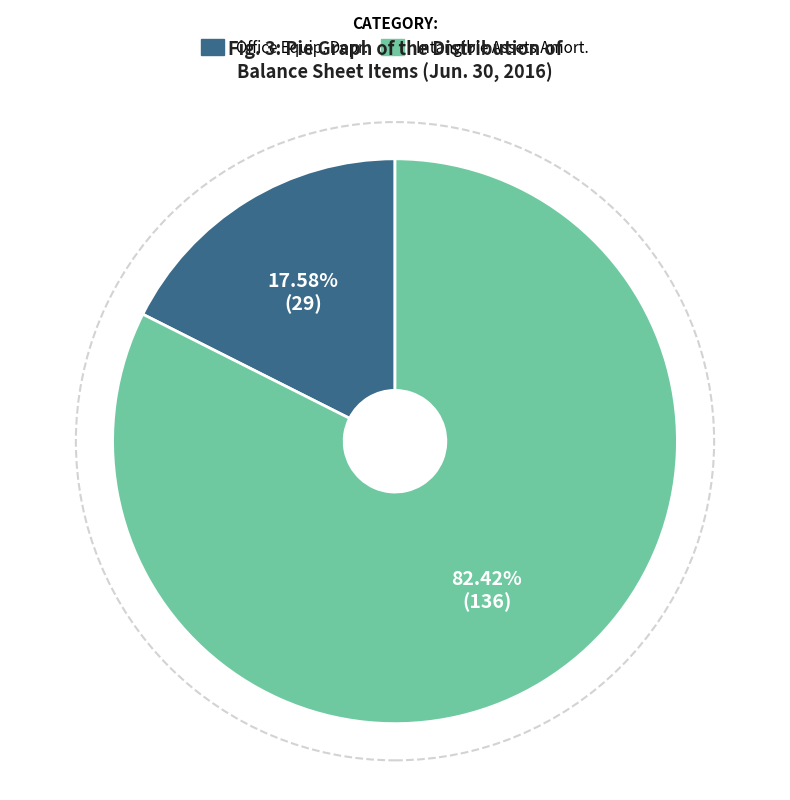

How many slices are in this pie chart?

2